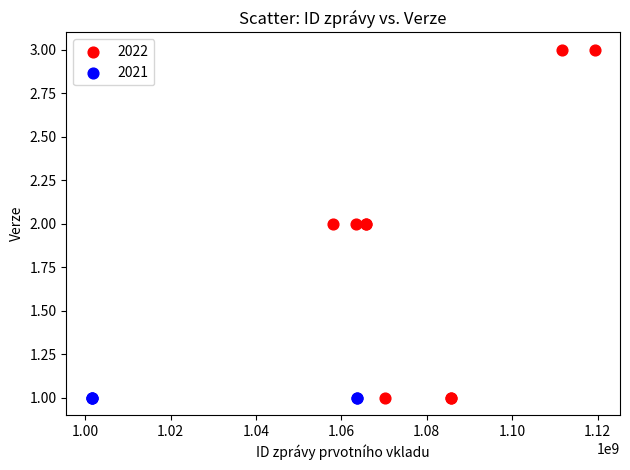

Which series contains the highest Y value?

2022